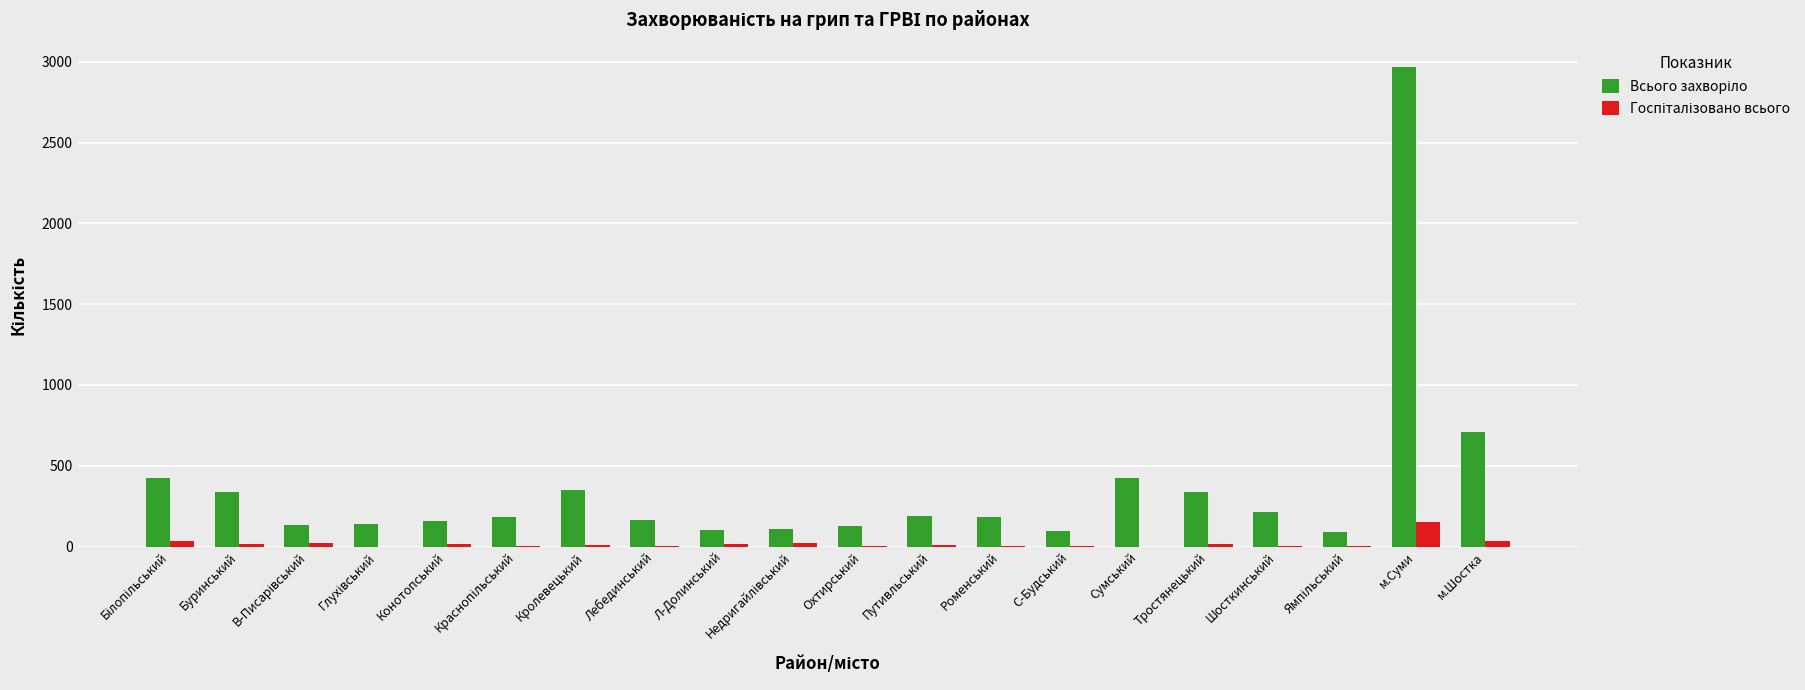

At which category is the sum across all series the highest?

м.Суми